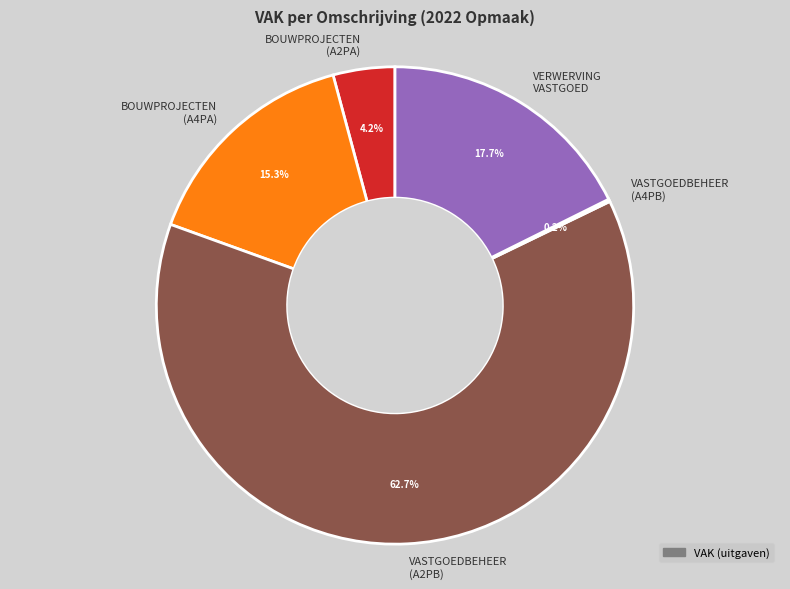

Combined, what portion of the pie is VERWERVING VASTGOED and BOUWPROJECTEN (A4PA)?

33.0%